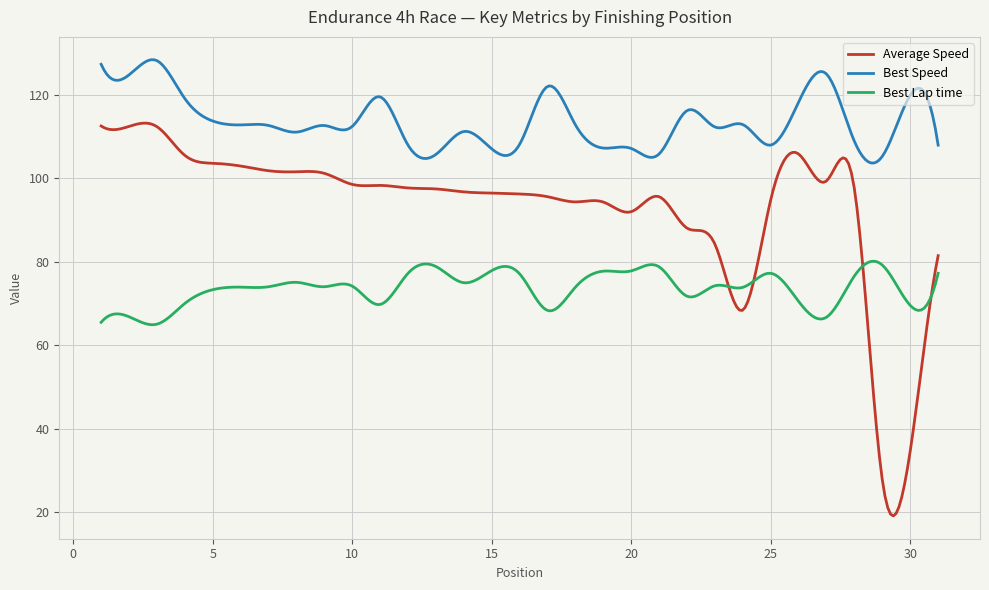

What is the minimum value for Best Speed?

103.6